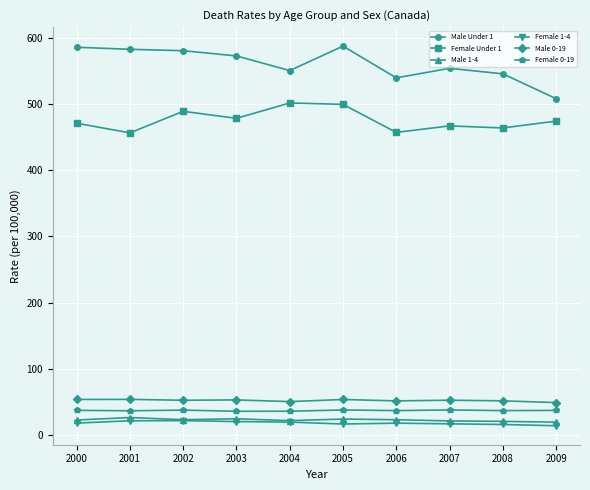

True or false: Female 1-4 and Female 0-19 cross at least once.

False